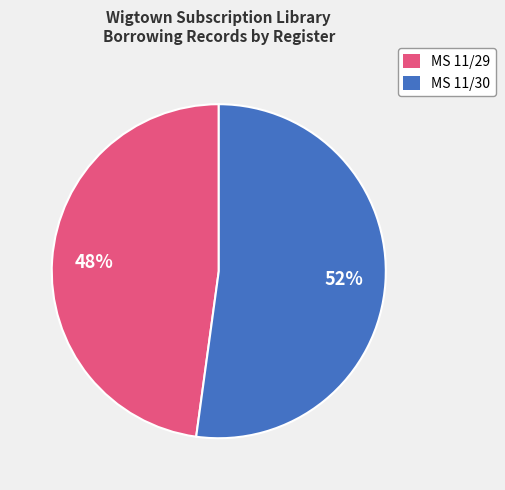

To the nearest percent, what is the average slice percentage?

50%